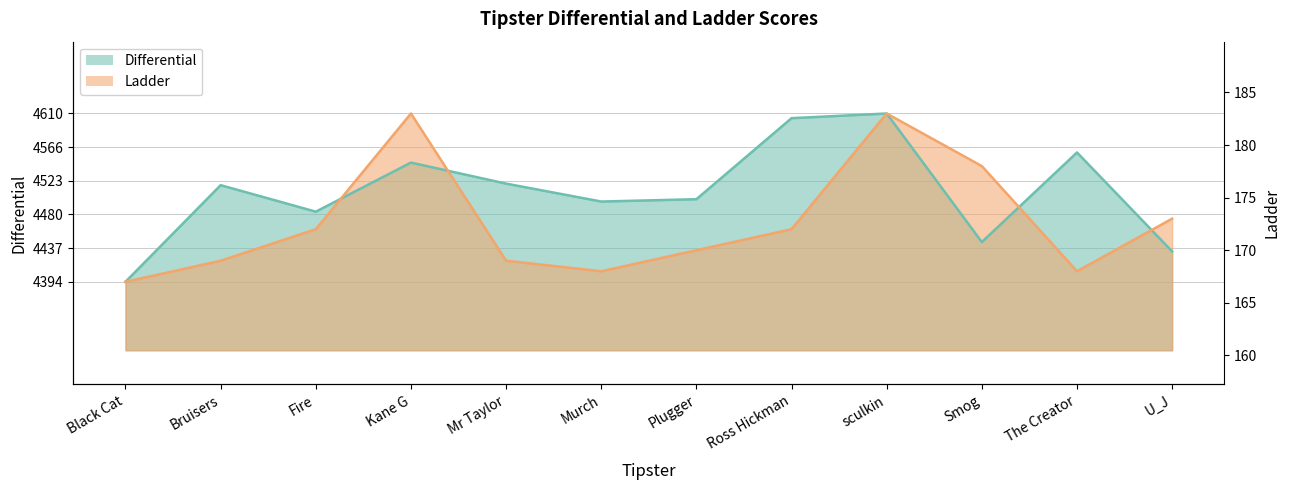

What position from the right is The Creator?

2